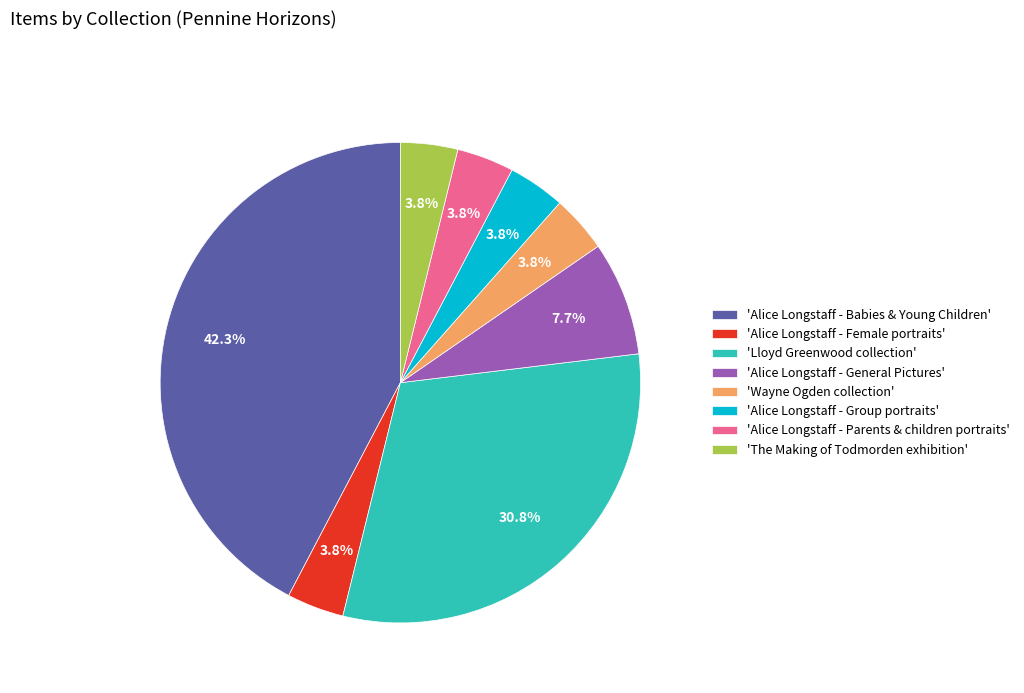

Which category has the biggest portion of the pie?

'Alice Longstaff - Babies & Young Children'